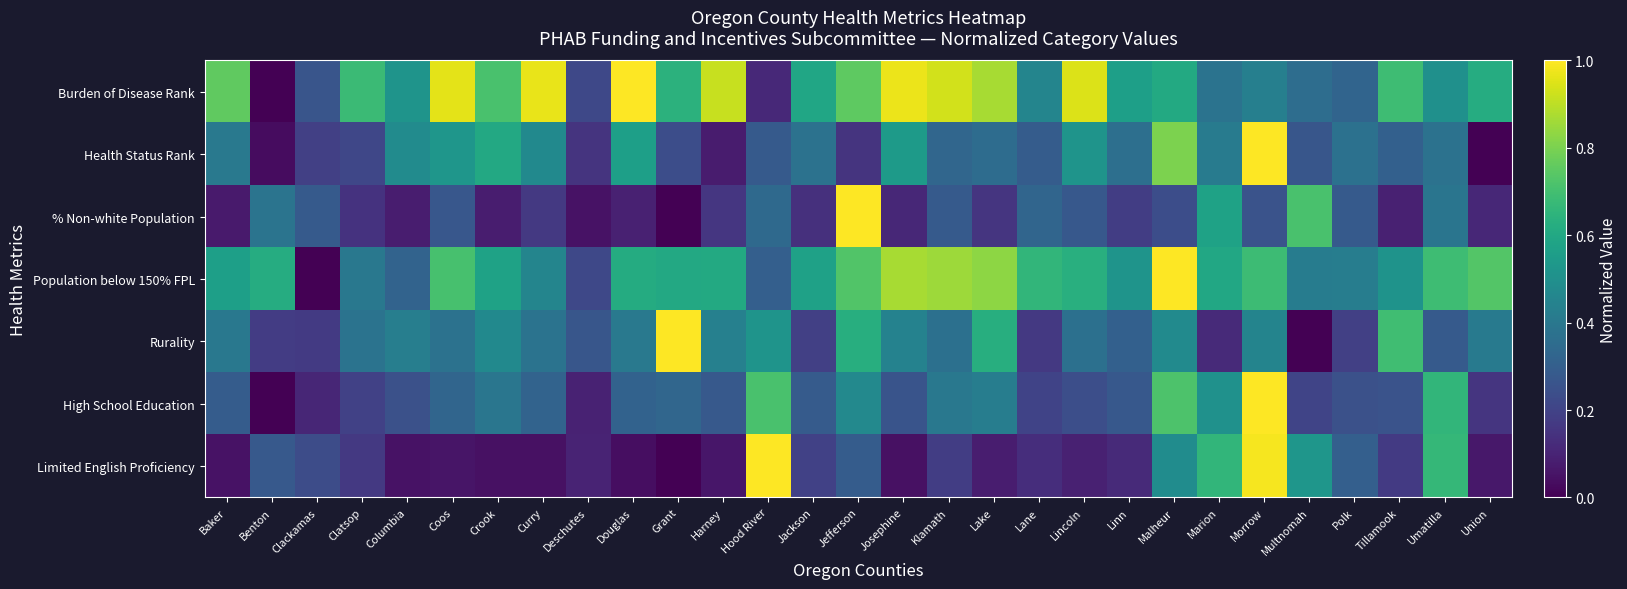

Which series changed the most between Deschutes and Jefferson?

% Non-white Population